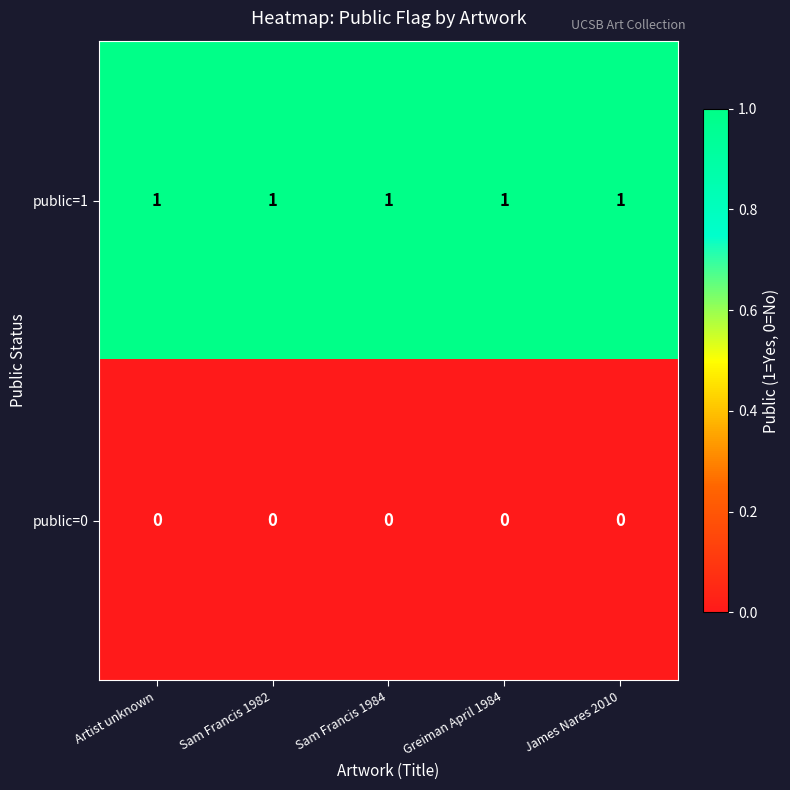

What is the greatest value displayed?

1